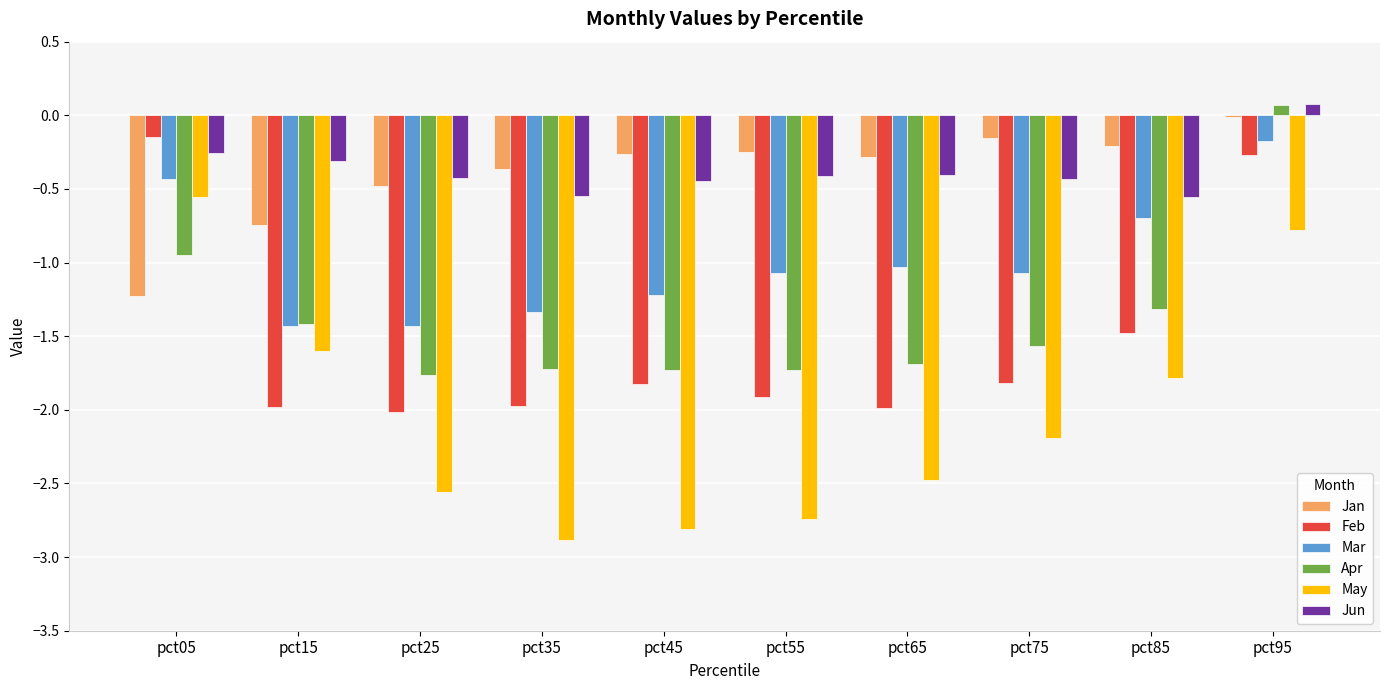

At which category is the sum across all series the highest?

pct95